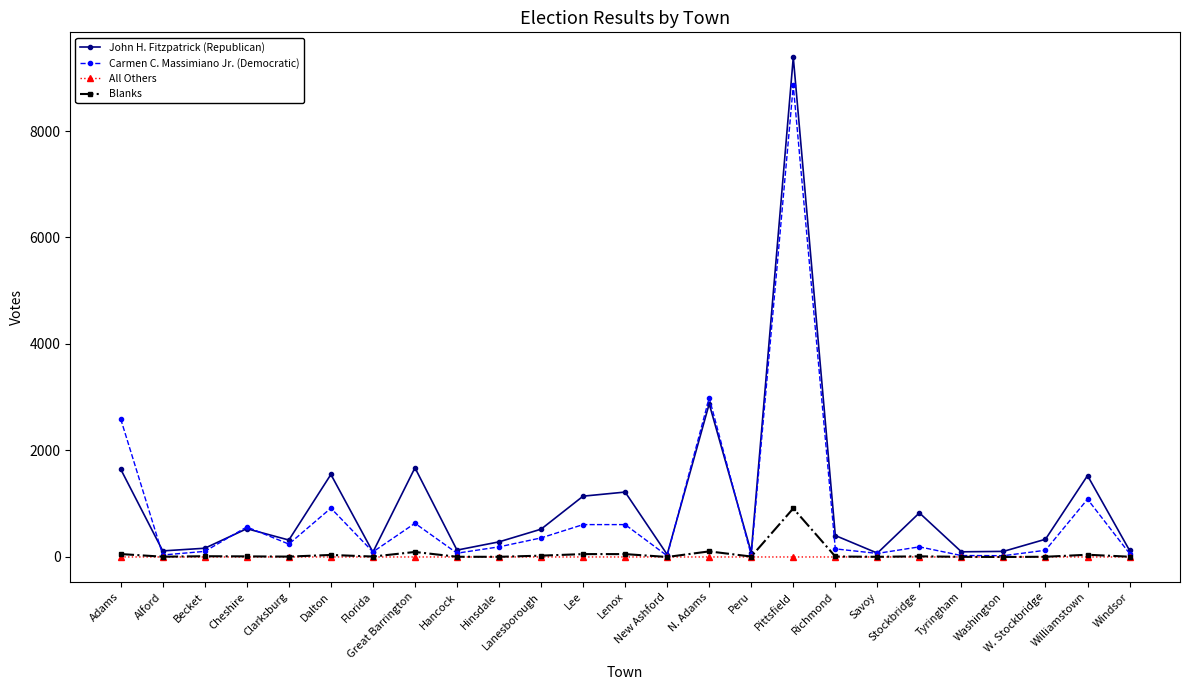

What is the average value of the John H. Fitzpatrick (Republican) series?

1011